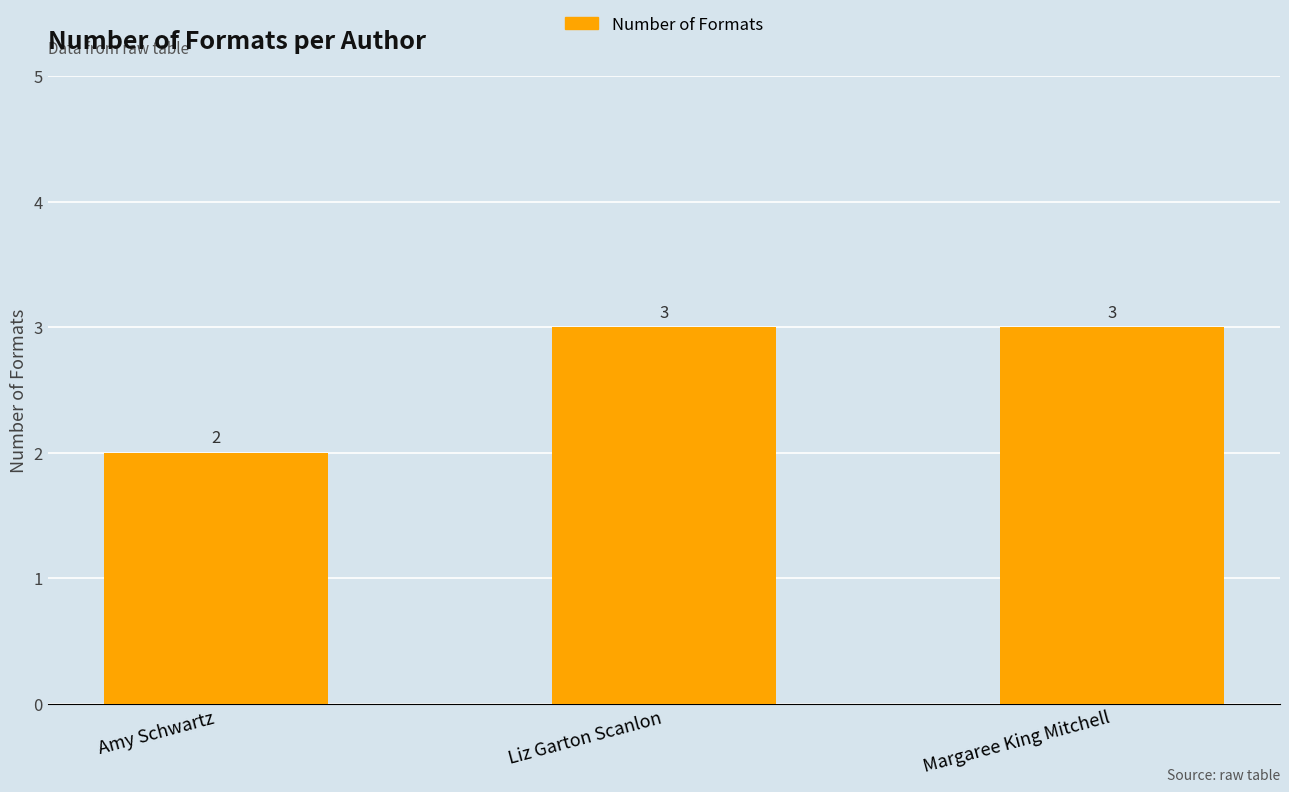

What position from the left is Amy Schwartz?

1